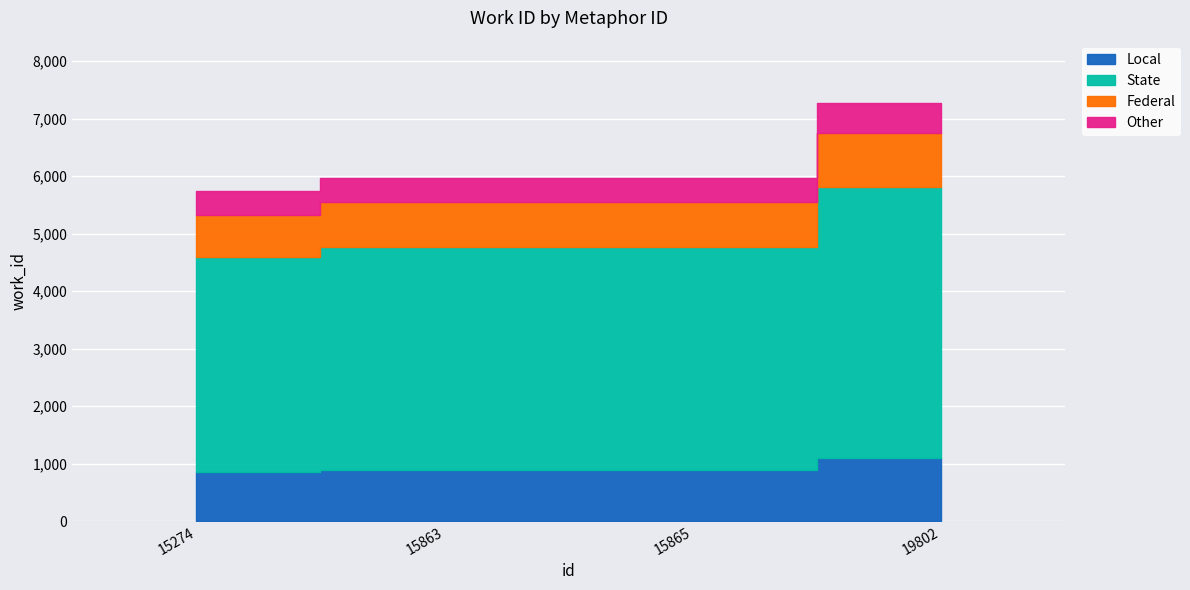

List the labels in order of value, largest first.

19802, 15865, 15863, 15274